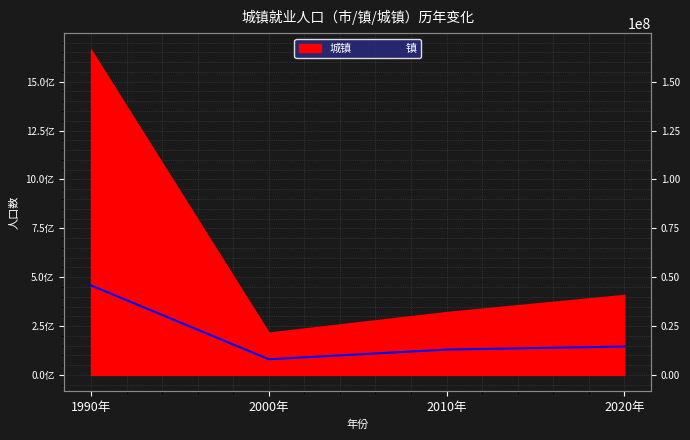

What value does the data have at 2000年, to the nearest 50?

8036450